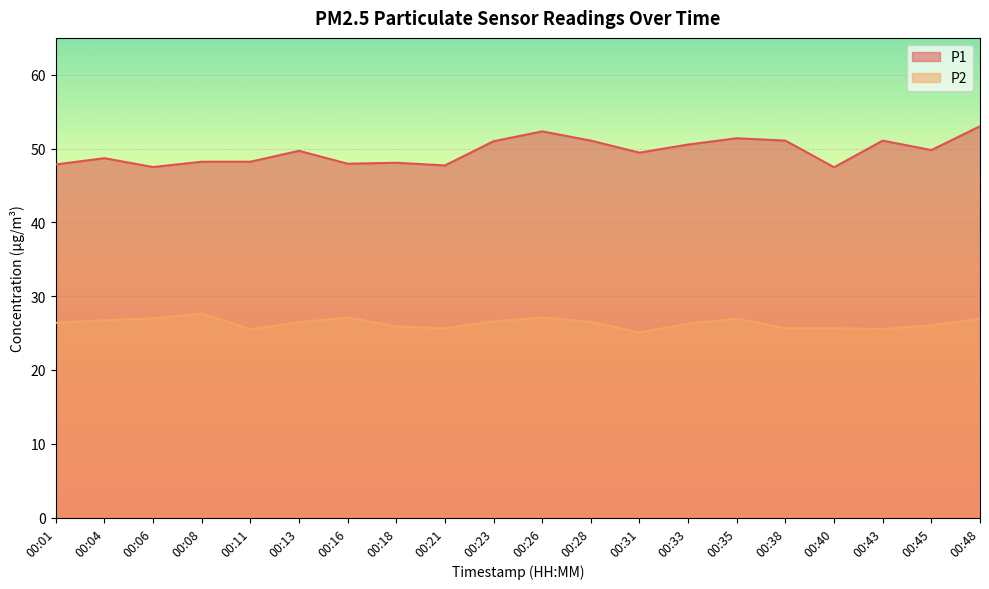

What is the total value across all series at 00:23?

77.6